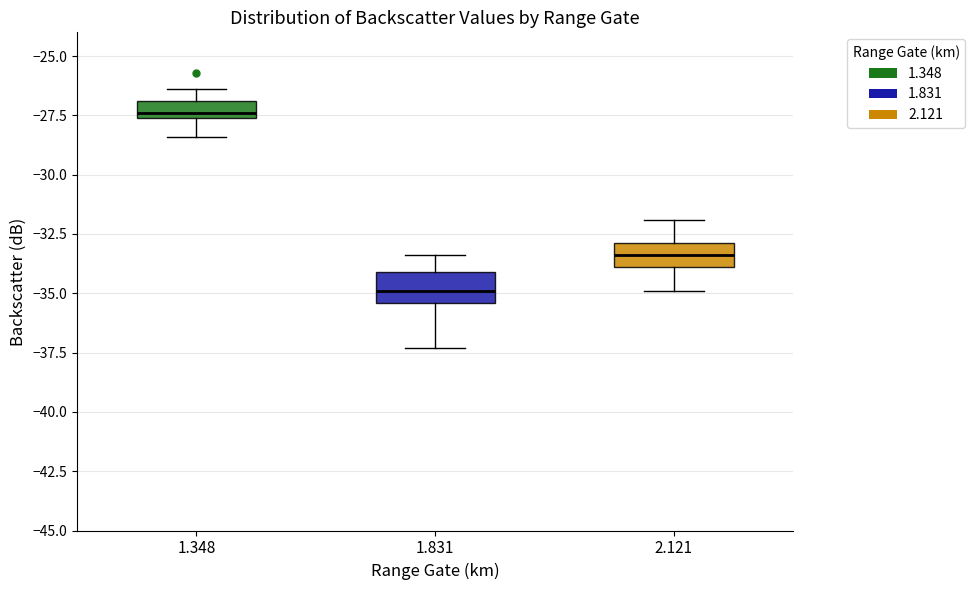

Which box's median line is the lowest?

1.831